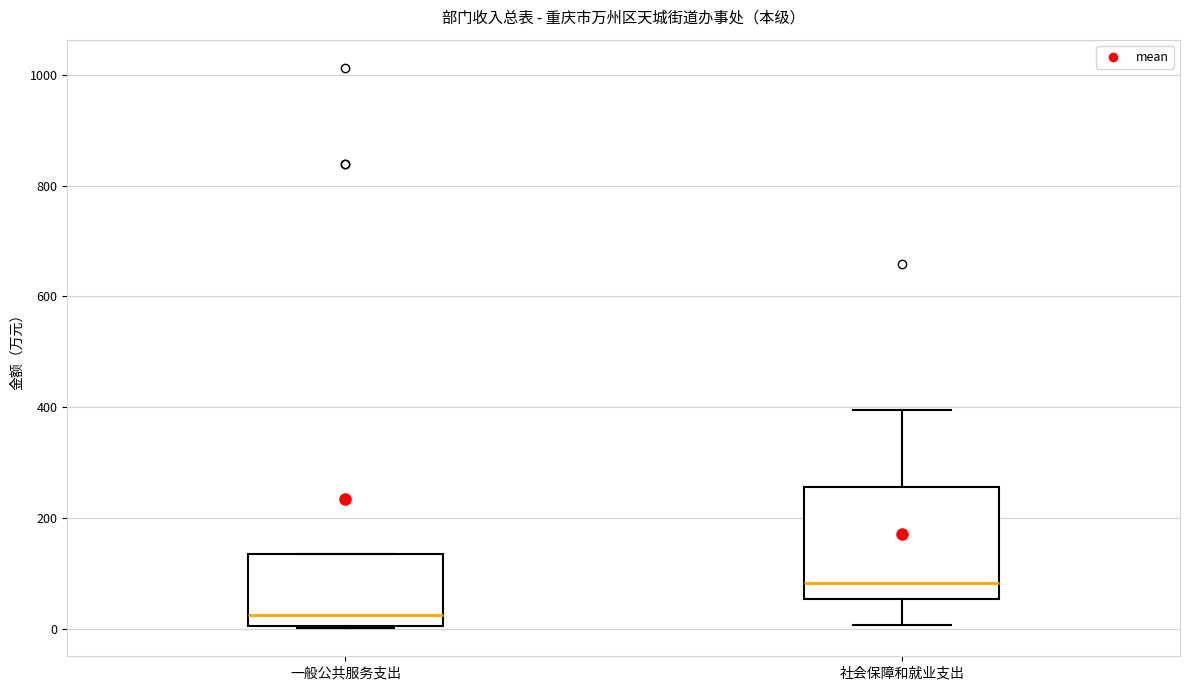

Reading left to right, read every box against the y-axis: the position of its median line, the range the box covers, and the ends of its whiskers. The values are not printed on the chart, so give them approximately, as read against the axis.

一般公共服务支出: median 20, box 0 to 140, whiskers 0 to 140
社会保障和就业支出: median 80, box 60 to 260, whiskers 0 to 400